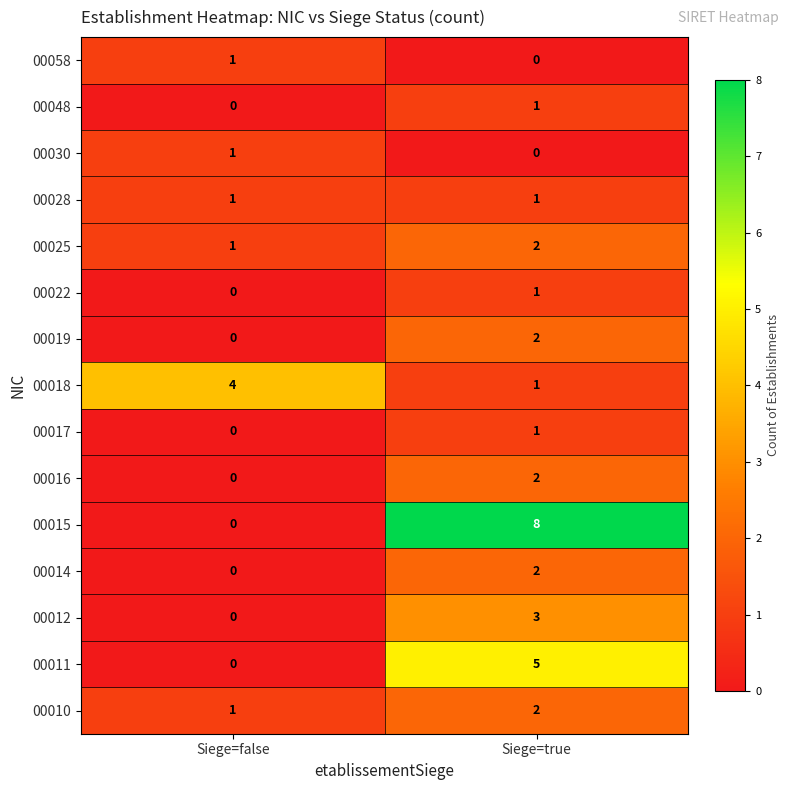

Which series has the largest range (max minus min)?

00015